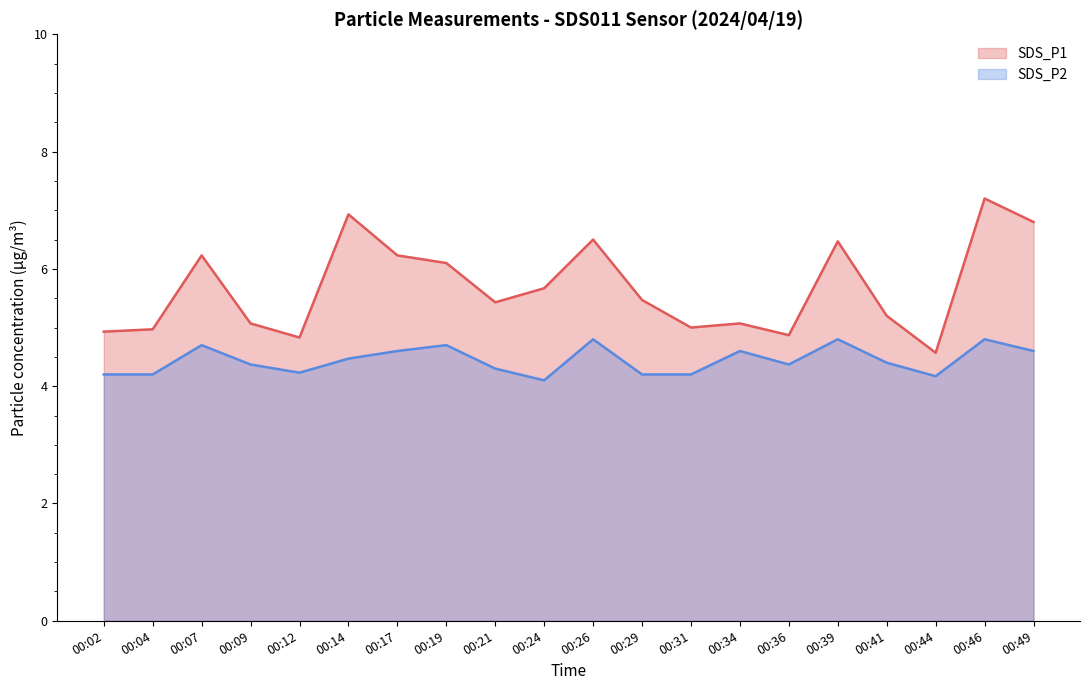

At how many categories does at least one series exceed 6?

8